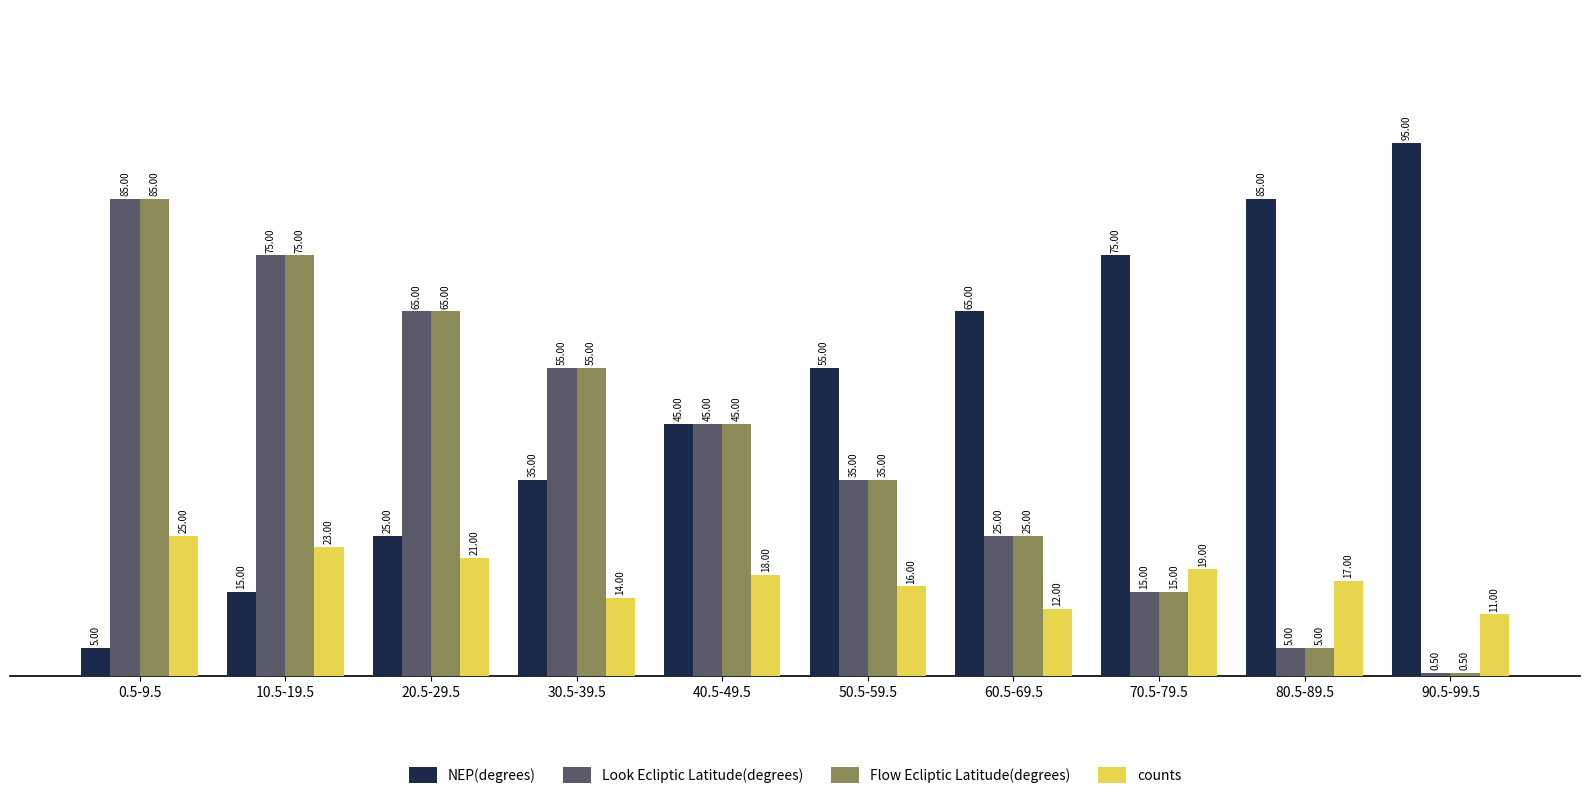

Reading right to left, what are all the values shown in this chart?

NEP(degrees): 95.0	85.0	75.0	65.0	55.0	45.0	35.0	25.0	15.0	5.0
Look Ecliptic Latitude(degrees): 0.5	5.0	15.0	25.0	35.0	45.0	55.0	65.0	75.0	85.0
Flow Ecliptic Latitude(degrees): 0.5	5.0	15.0	25.0	35.0	45.0	55.0	65.0	75.0	85.0
counts: 11.0	17.0	19.0	12.0	16.0	18.0	14.0	21.0	23.0	25.0